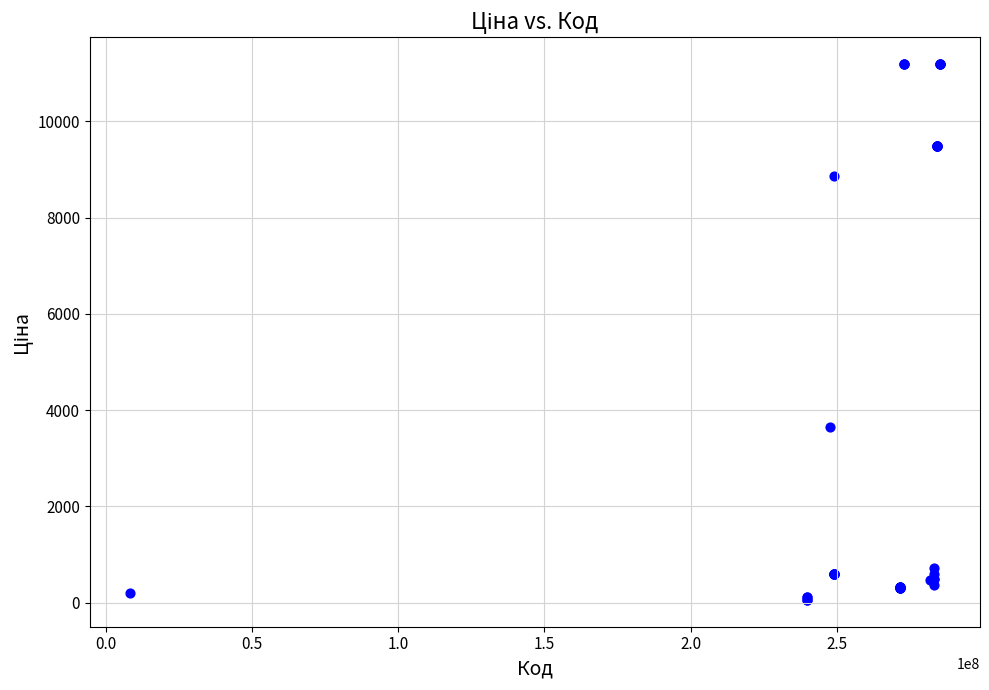

What Y value in the scatter plot is closest to 5622?

3646.5